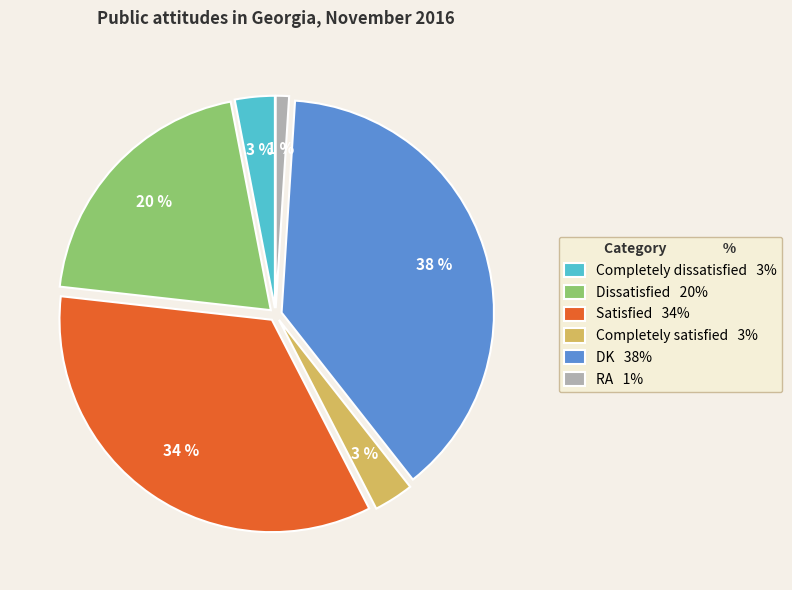

Is the sum of DK and RA greater than half?

No